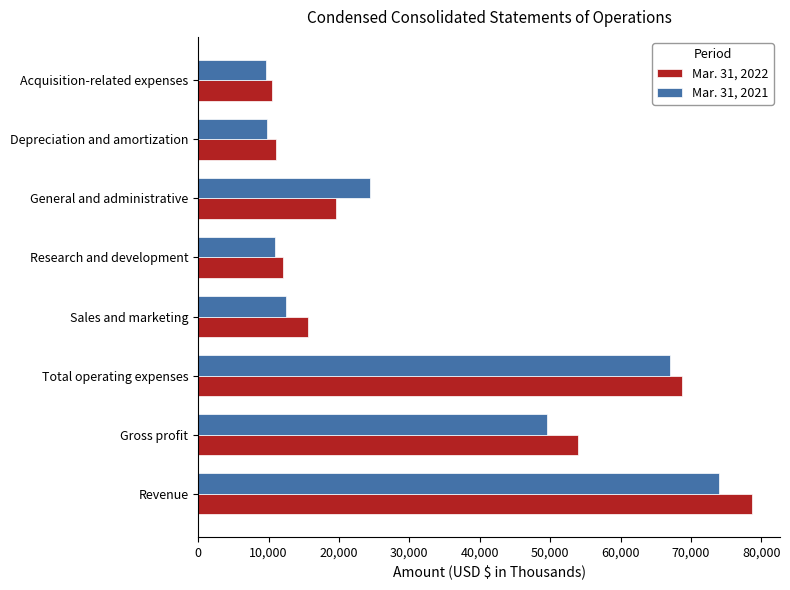

List the series in order of their peak value, lowest first.

Mar. 31, 2021, Mar. 31, 2022